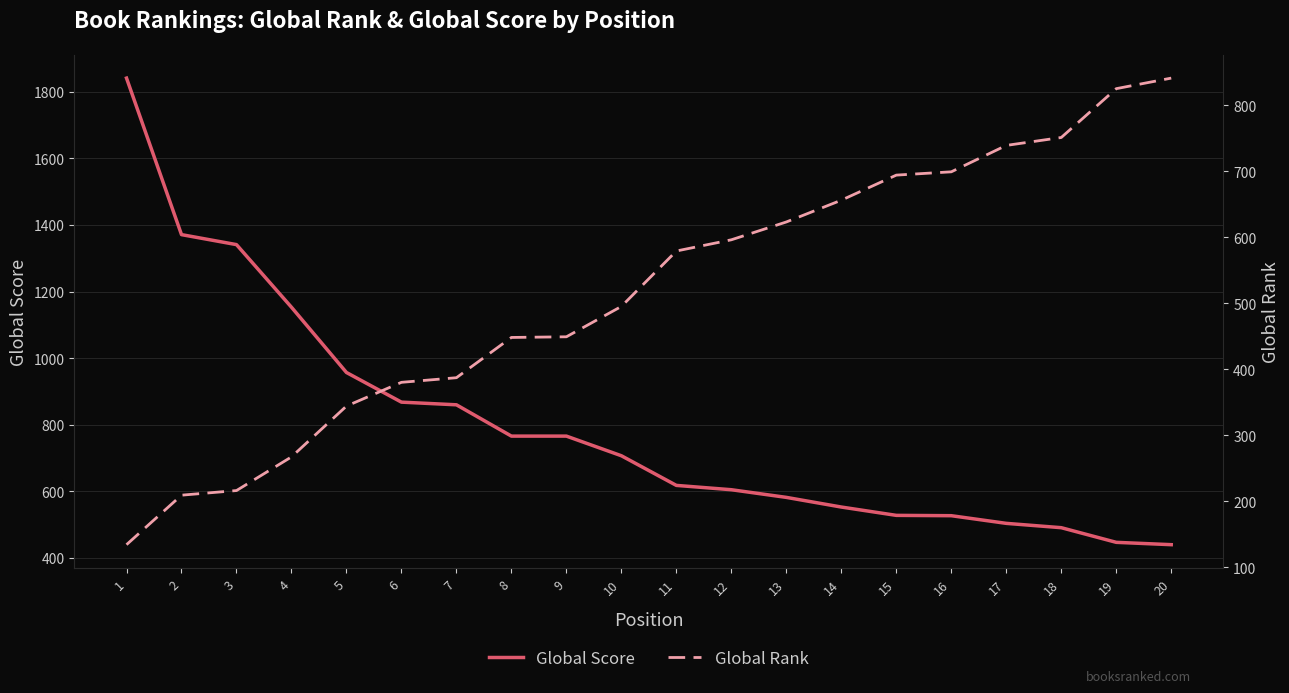

The Global Rank series shows 841 at 20. True or false?

True